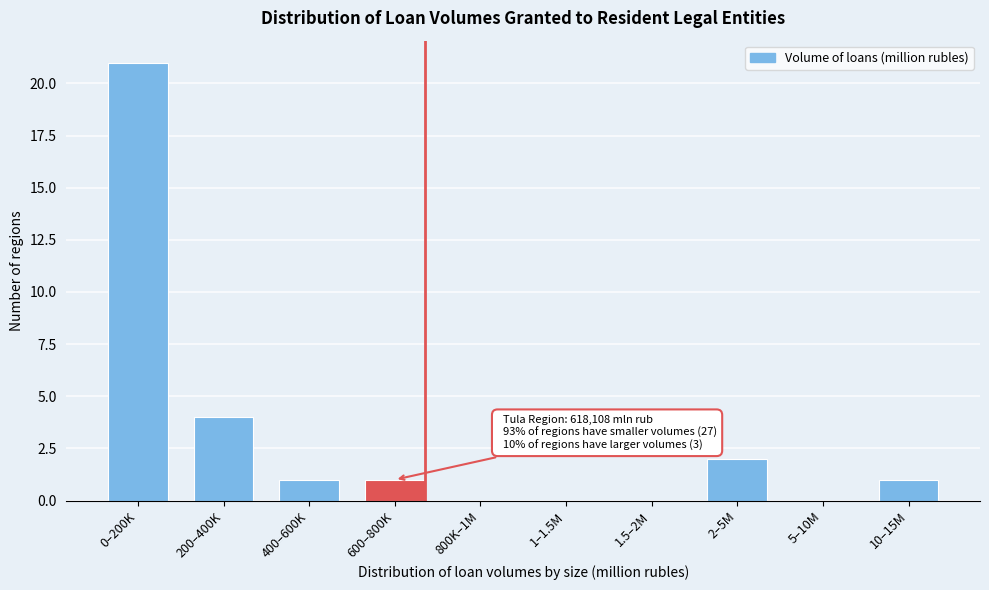

At which category does the chart reach its peak across all series?

0–200K